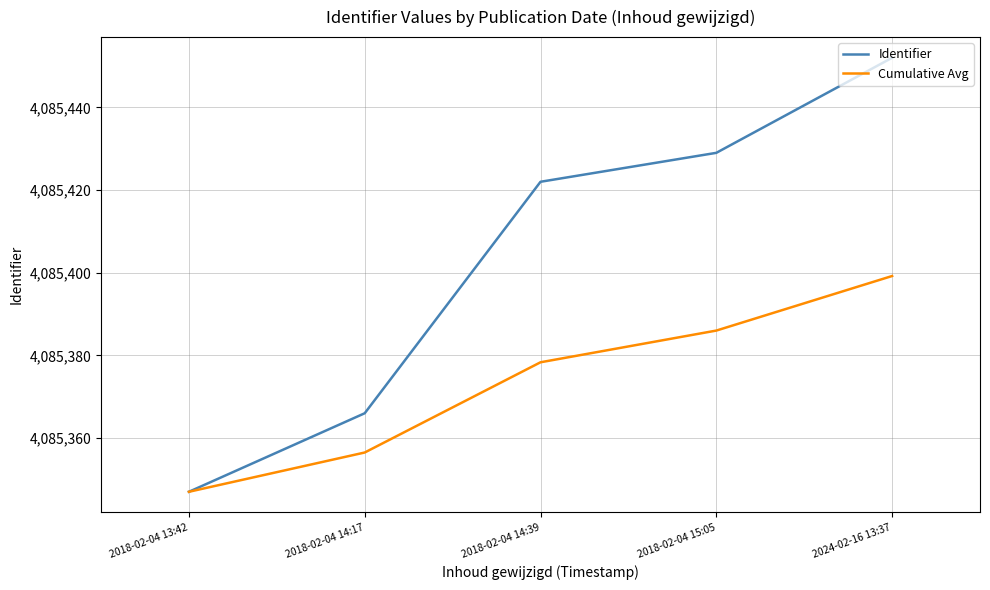

At which label does Cumulative Avg first exceed 4085378?

2018-02-04 14:39